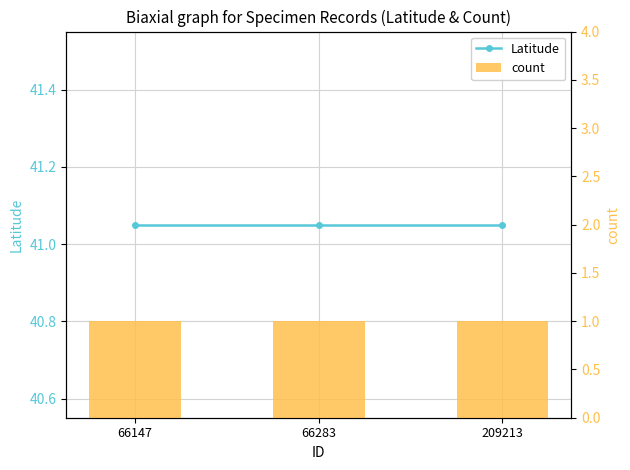

What is the value of the Latitude bar at the 2nd from the left?

41.1